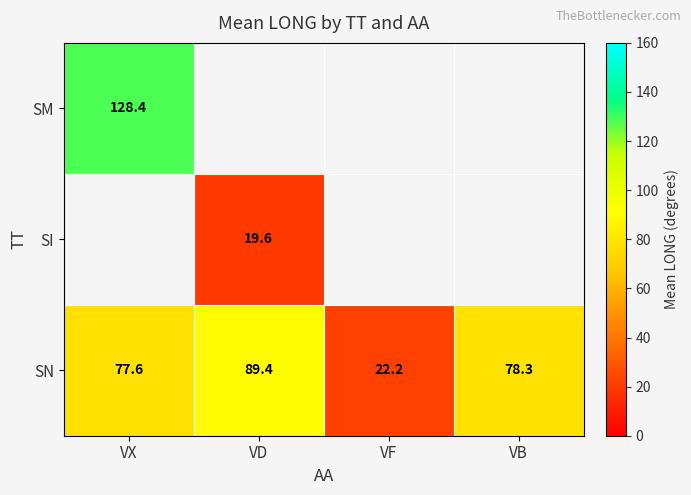

How many data points in SN are less than 78?

2